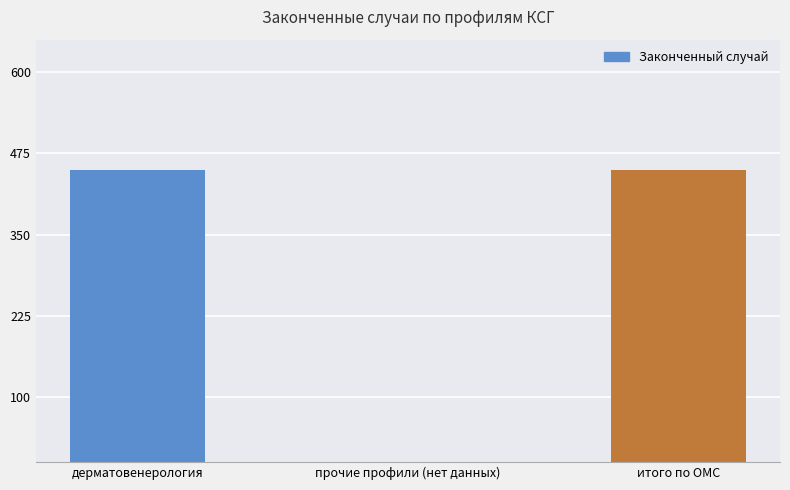

Reading left to right, transcribe all the data shown in this chart.

дерматовенерология=450	прочие профили (нет данных)=0	итого по ОМС=450